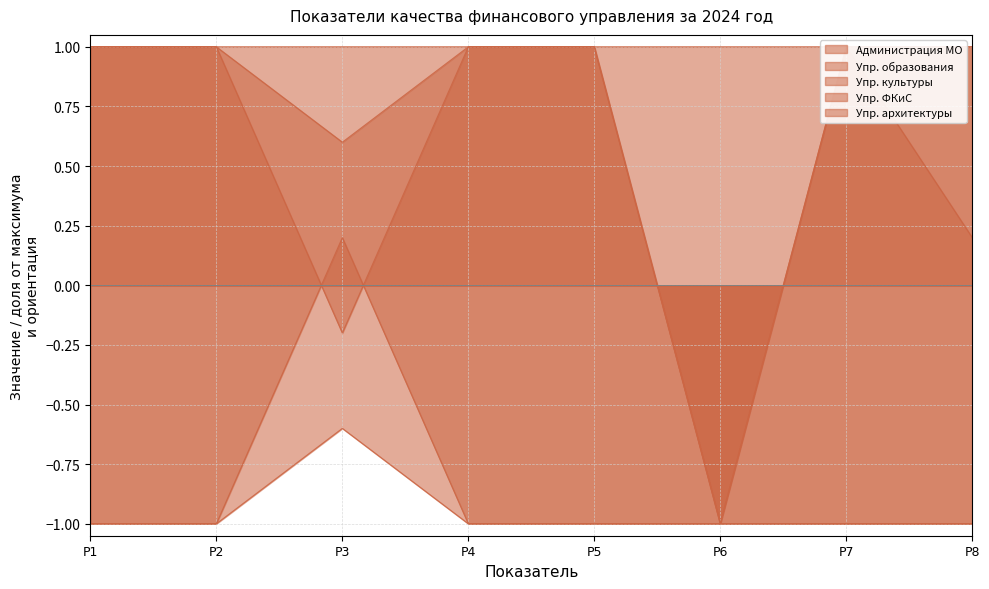

In Администрация МО, how many points are higher than both neighbors (excluding endpoints)?

1